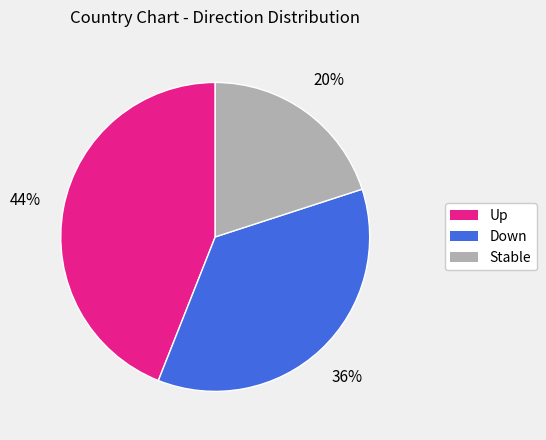

The Up slice represents 44% of the pie. True or false?

True